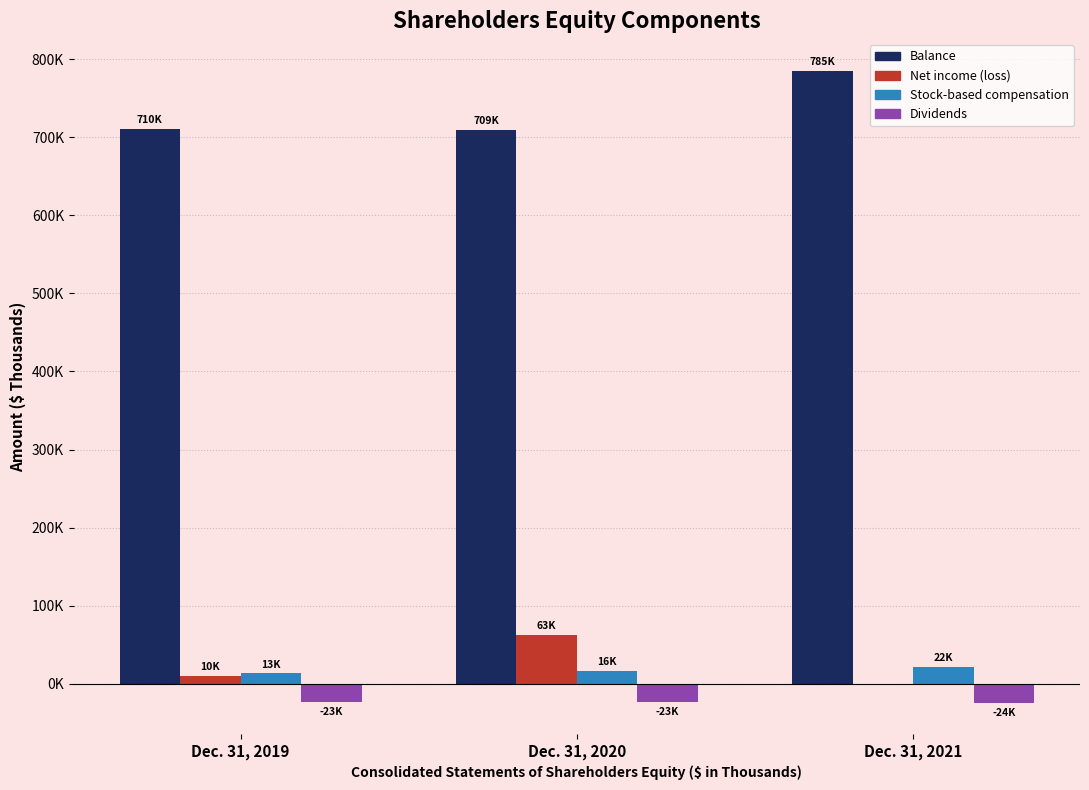

Which series changed the most between Dec. 31, 2019 and Dec. 31, 2020?

Net income (loss)